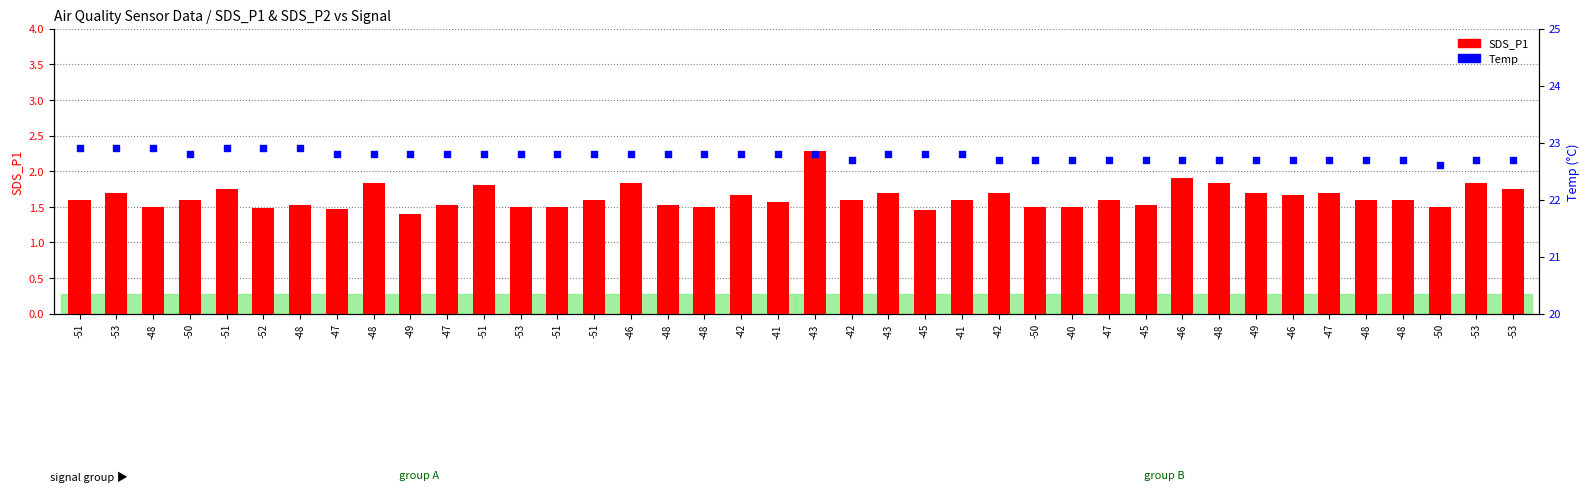

Which series has the largest Y range (max minus min)?

SDS_P1